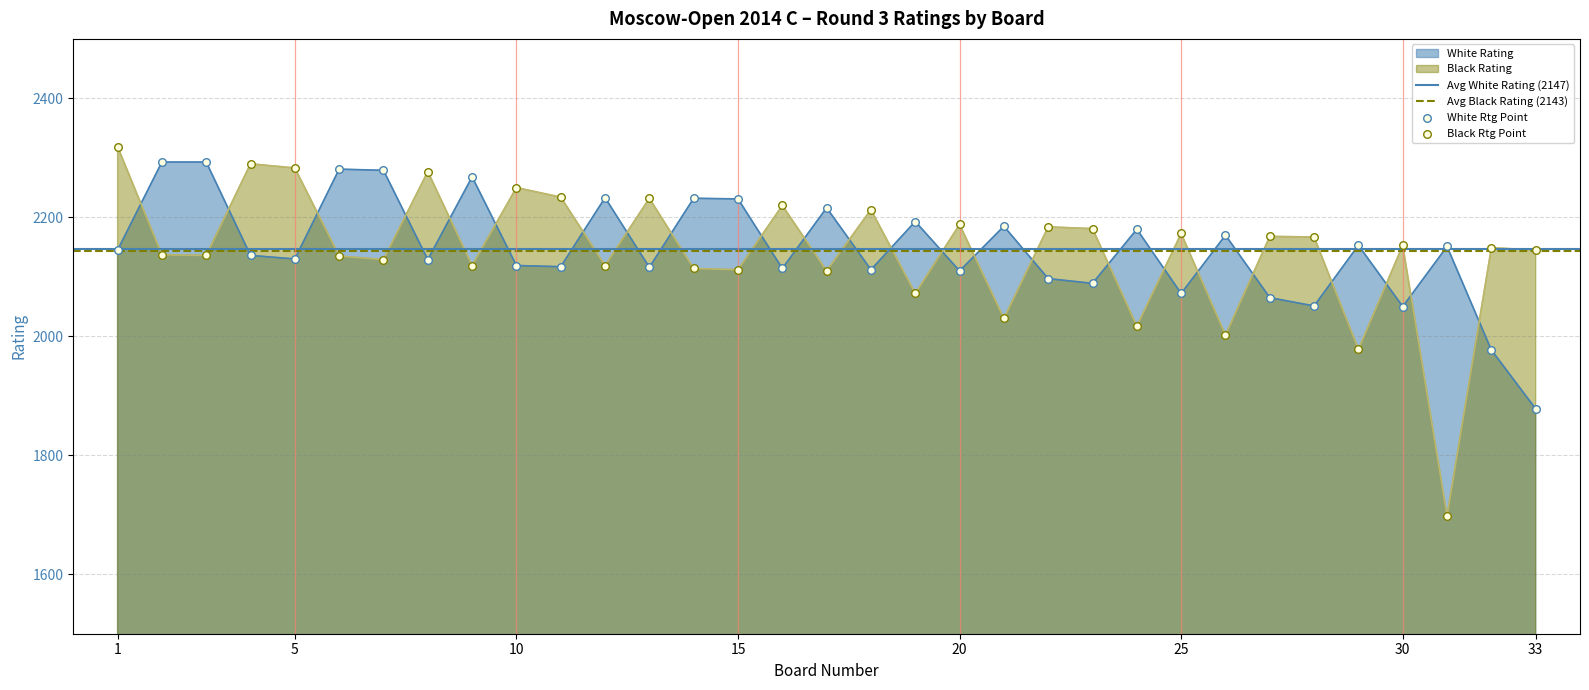

At how many categories does at least one series exceed 1766?

33